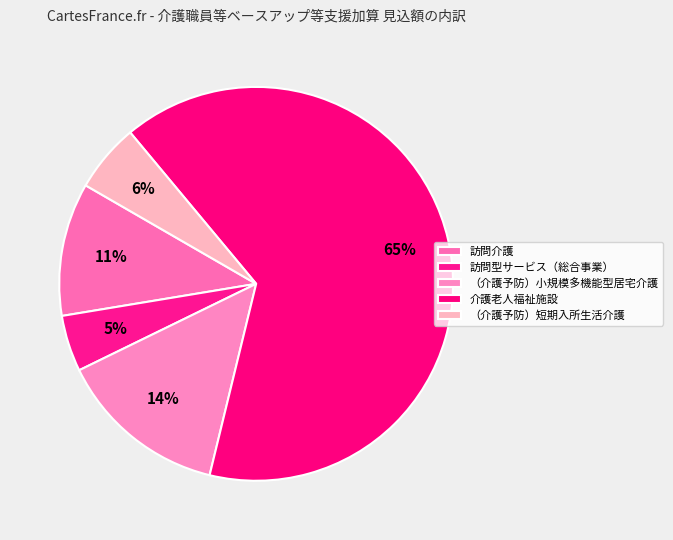

The （介護予防）小規模多機能型居宅介護 slice represents 2% of the pie. True or false?

False